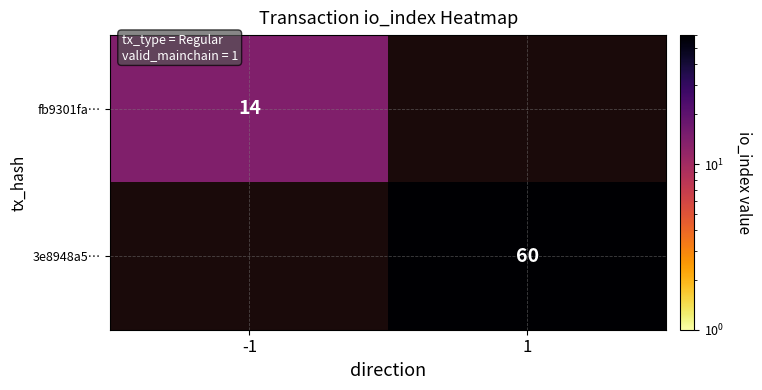

Is it true that 3e8948a5… equals 60 at 1?

True